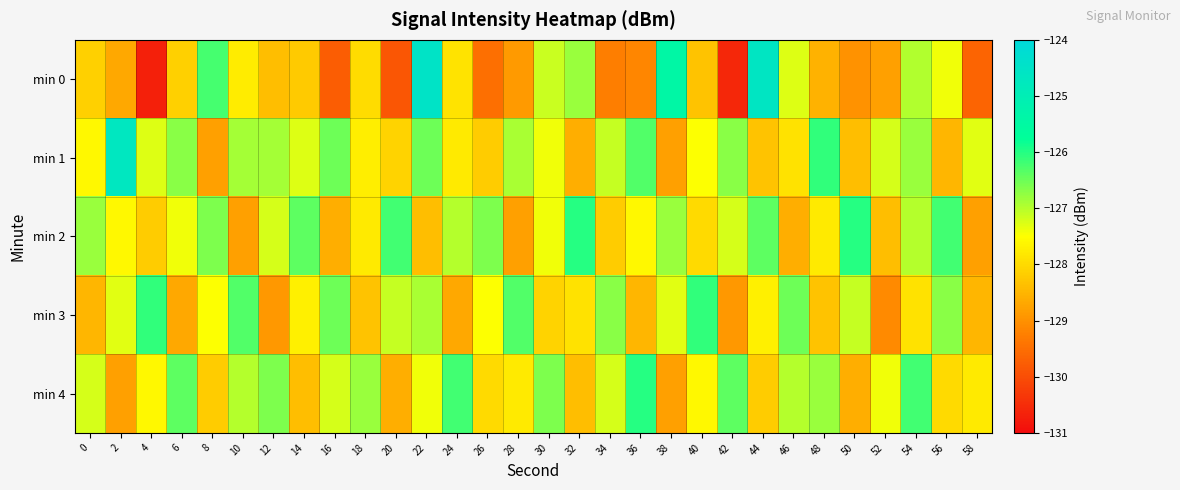

Reading right to left, list all the values displayed in this chart.

min 0: 58=-129.6	56=-127.4	54=-127.0	52=-128.8	50=-129.0	48=-128.6	46=-127.3	44=-124.6	42=-130.6	40=-128.3	38=-125.4	36=-129.2	34=-129.3	32=-126.8	30=-127.1	28=-128.9	26=-129.5	24=-127.9	22=-124.5	20=-129.9	18=-128.0	16=-129.8	14=-128.2	12=-128.4	10=-127.8	8=-126.2	6=-128.1	4=-130.7	2=-128.7	0=-128.1
min 1: 58=-127.3	56=-128.5	54=-126.8	52=-127.2	50=-128.4	48=-126.1	46=-127.9	44=-128.3	42=-126.7	40=-127.5	38=-128.8	36=-126.3	34=-127.1	32=-128.6	30=-127.4	28=-126.9	26=-128.2	24=-127.8	22=-126.5	20=-128.1	18=-127.7	16=-126.5	14=-127.3	12=-126.9	10=-126.9	8=-128.8	6=-126.7	4=-127.3	2=-124.7	0=-127.6
min 2: 58=-128.8	56=-126.2	54=-127.0	52=-128.4	50=-126.0	48=-127.8	46=-128.6	44=-126.4	42=-127.2	40=-128.0	38=-126.8	36=-127.6	34=-128.2	32=-126.0	30=-127.4	28=-128.8	26=-126.6	24=-127.0	22=-128.4	20=-126.2	18=-127.8	16=-128.6	14=-126.4	12=-127.2	10=-128.8	8=-126.6	6=-127.4	4=-128.2	2=-127.6	0=-126.8
min 3: 58=-128.5	56=-126.7	54=-127.9	52=-129.1	50=-127.1	48=-128.3	46=-126.5	44=-127.7	42=-128.9	40=-126.1	38=-127.3	36=-128.5	34=-126.7	32=-127.9	30=-128.1	28=-126.3	26=-127.5	24=-128.7	22=-126.9	20=-127.1	18=-128.3	16=-126.5	14=-127.7	12=-128.9	10=-126.3	8=-127.5	6=-128.7	4=-126.1	2=-127.3	0=-128.5
min 4: 58=-127.8	56=-128.0	54=-126.2	52=-127.4	50=-128.6	48=-126.8	46=-127.0	44=-128.2	42=-126.4	40=-127.6	38=-128.8	36=-126.0	34=-127.2	32=-128.4	30=-126.6	28=-127.8	26=-128.0	24=-126.2	22=-127.4	20=-128.6	18=-126.8	16=-127.2	14=-128.4	12=-126.6	10=-127.0	8=-128.2	6=-126.4	4=-127.6	2=-128.8	0=-127.2